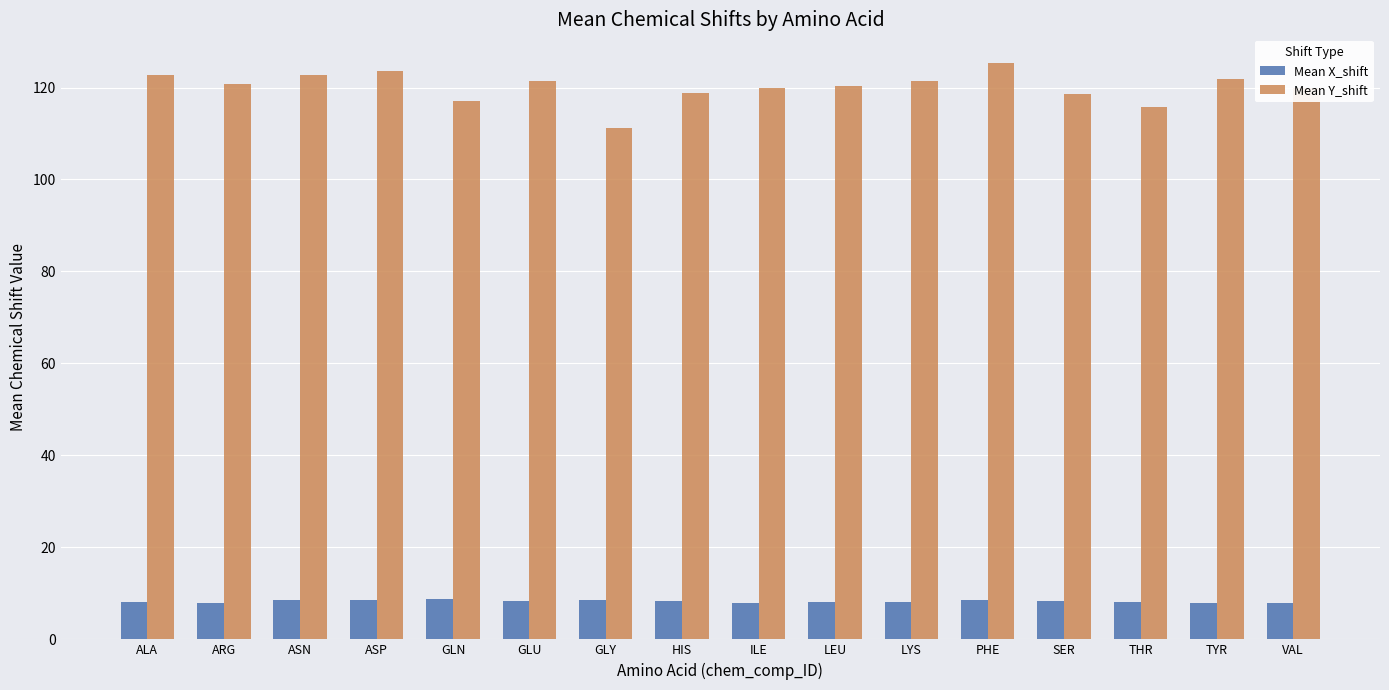

What position from the left is ASP?

4